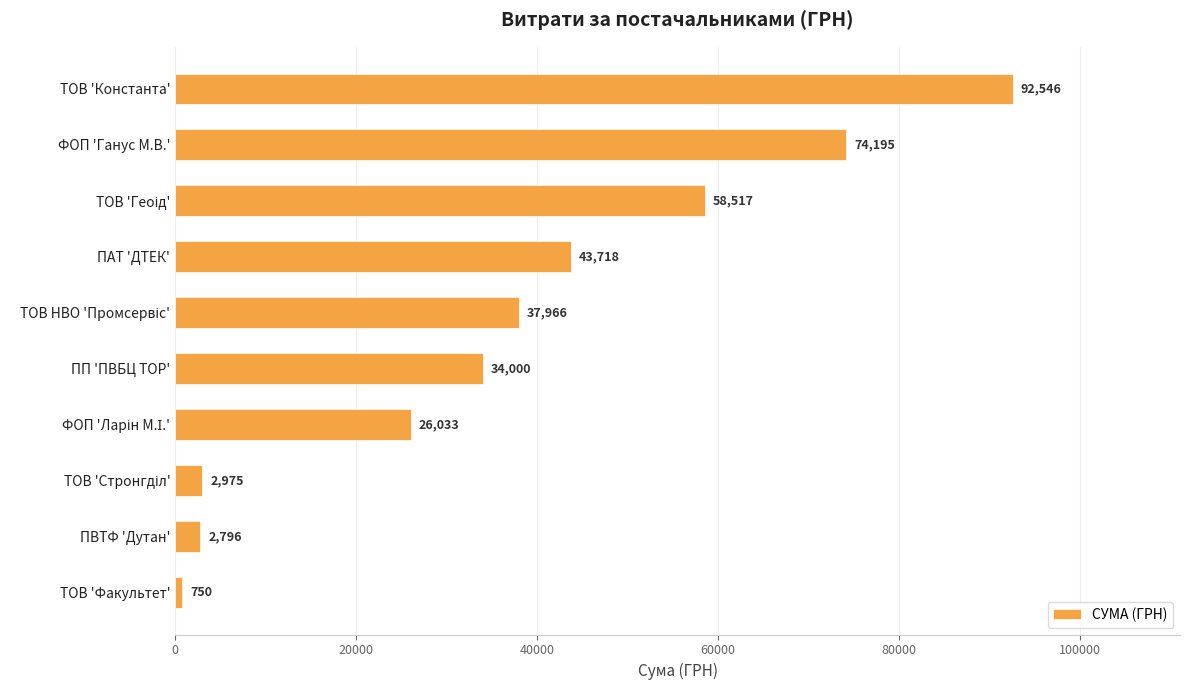

The value at ФОП 'Ганус М.В.' is 101636.2. True or false?

False